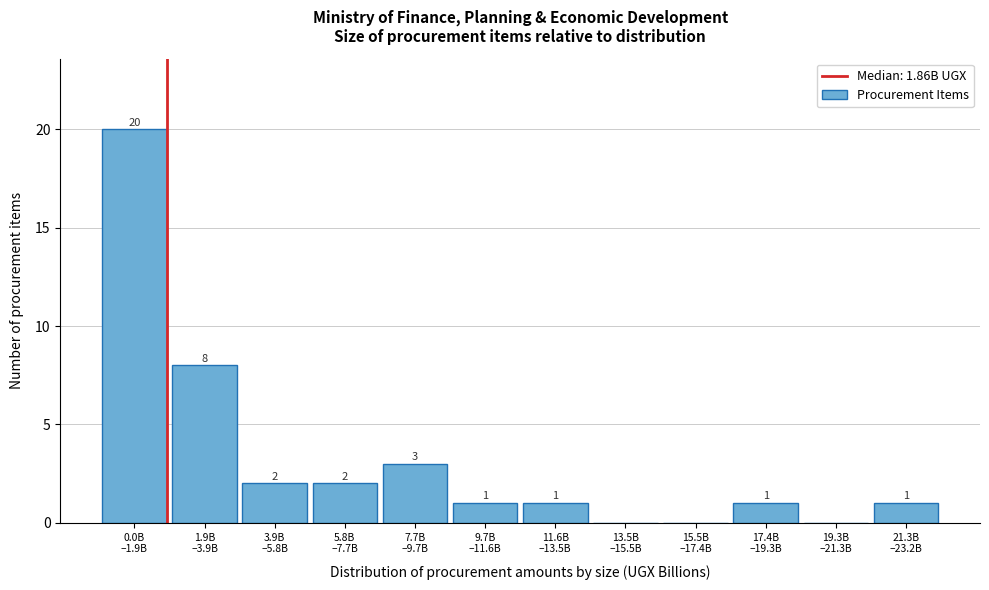

What is the sum of all values?

39